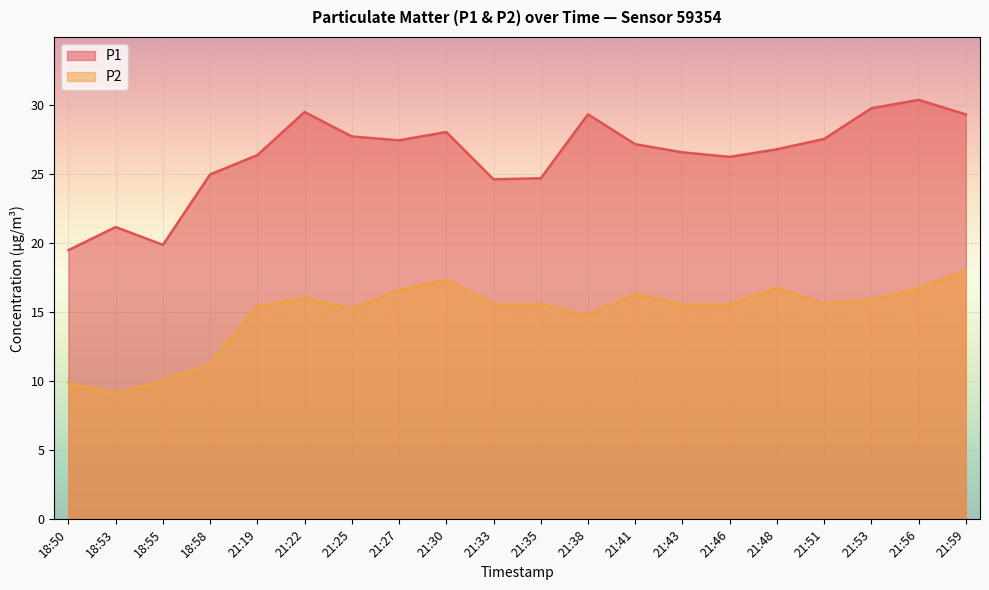

The P1 series shows 38.1 at 21:51. True or false?

False